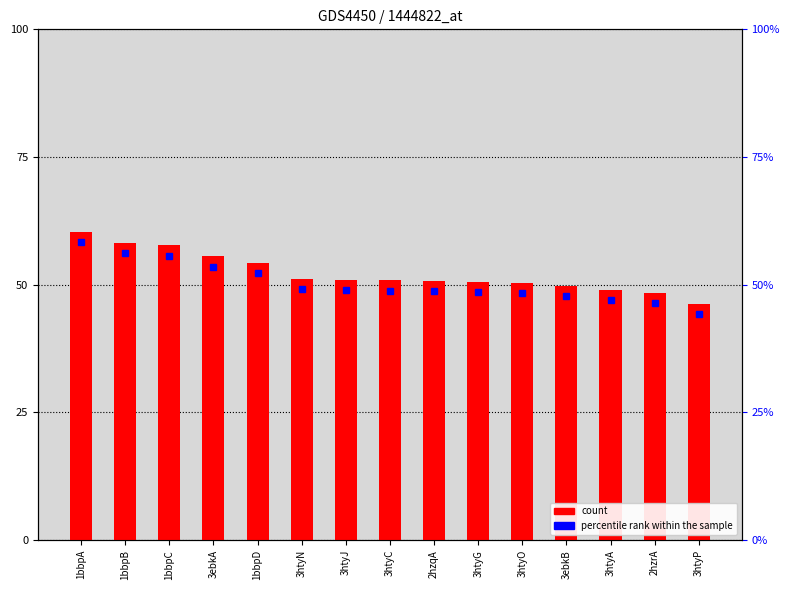

What is the approximate value at 1bbpA?

60.4